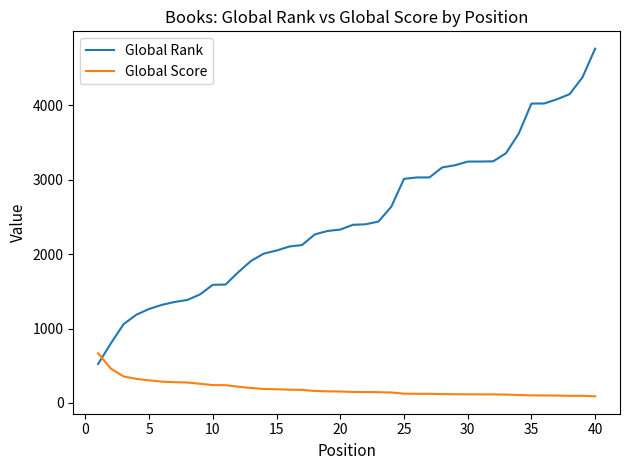

How many intersections are there between Global Score and Global Rank?

1